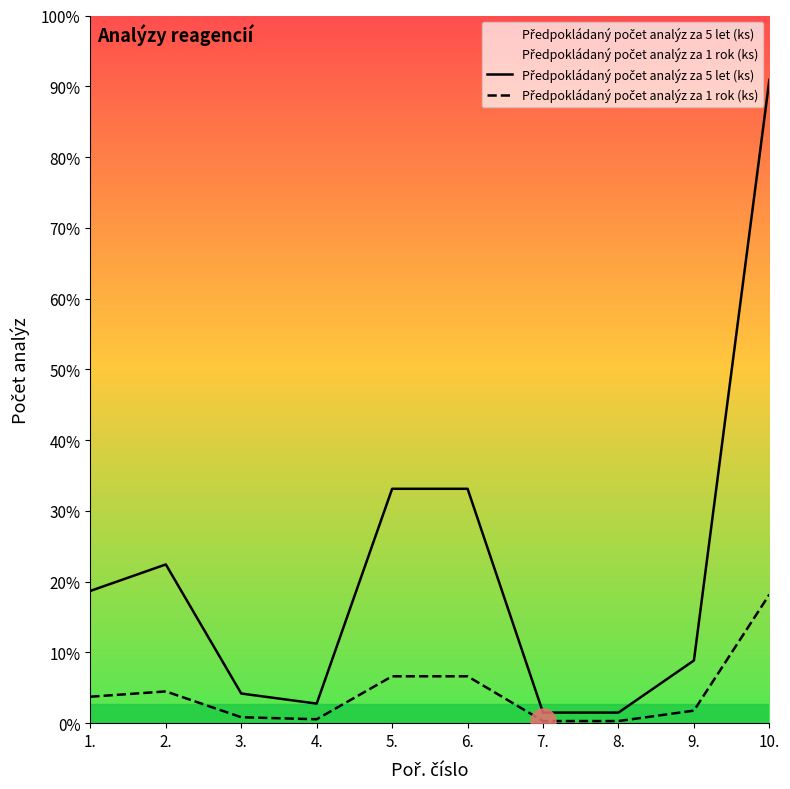

Where is Předpokládaný počet analýz za 1 rok (ks) nearest to the value 6180?

5.